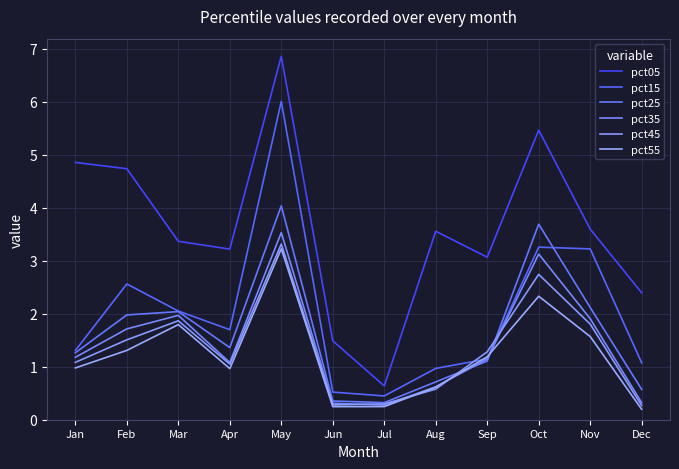

Does the chart have visible grid lines?

Yes